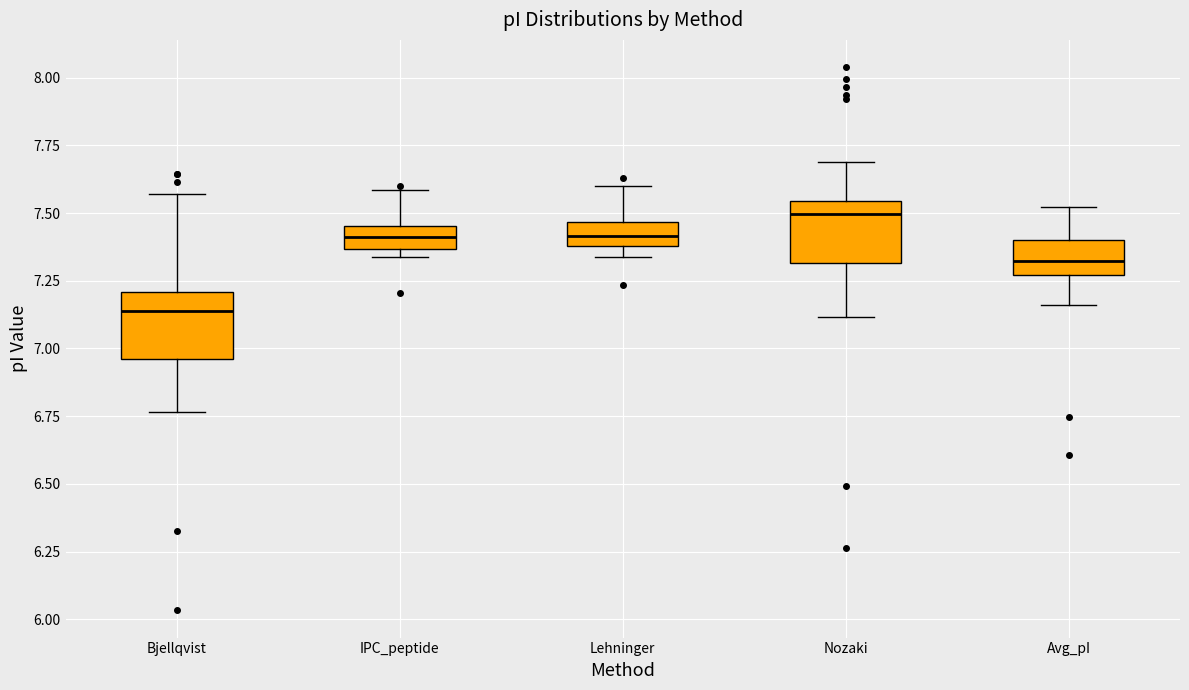

Reading left to right, read every box against the y-axis: the position of its median line, the range the box covers, and the ends of its whiskers. The values are not printed on the chart, so give them approximately, as read against the axis.

Bjellqvist: median 7.15, box 6.95 to 7.20, whiskers 6.75 to 7.55
IPC_peptide: median 7.40, box 7.35 to 7.45, whiskers 7.35 (just below the box's lower edge) to 7.60
Lehninger: median 7.40 (inside the box), box 7.40 to 7.45, whiskers 7.35 to 7.60
Nozaki: median 7.50, box 7.30 to 7.55, whiskers 7.10 to 7.70
Avg_pI: median 7.30, box 7.25 to 7.40, whiskers 7.15 to 7.50